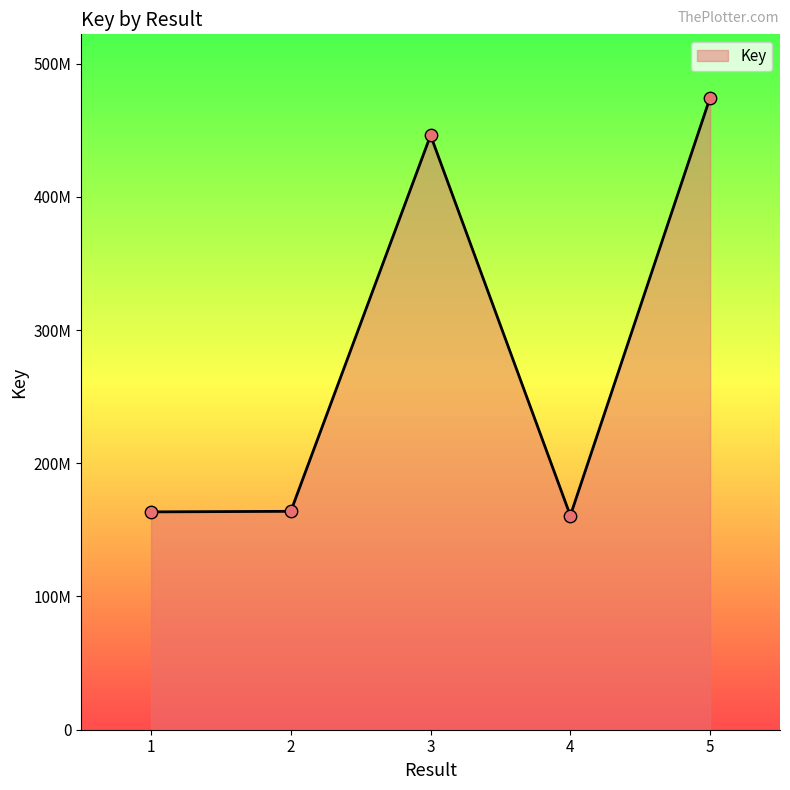

Between 2 and 4, which is larger?

2